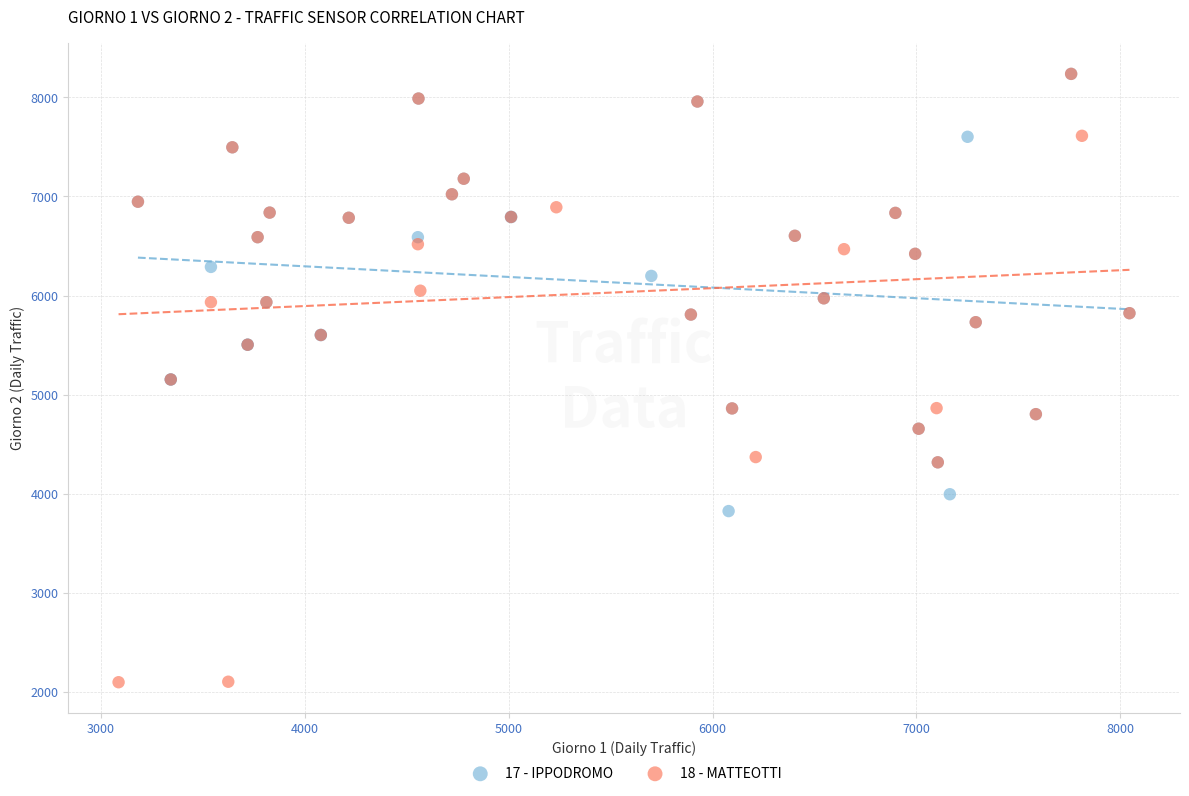

Which series reaches the minimum Y coordinate?

18 - MATTEOTTI